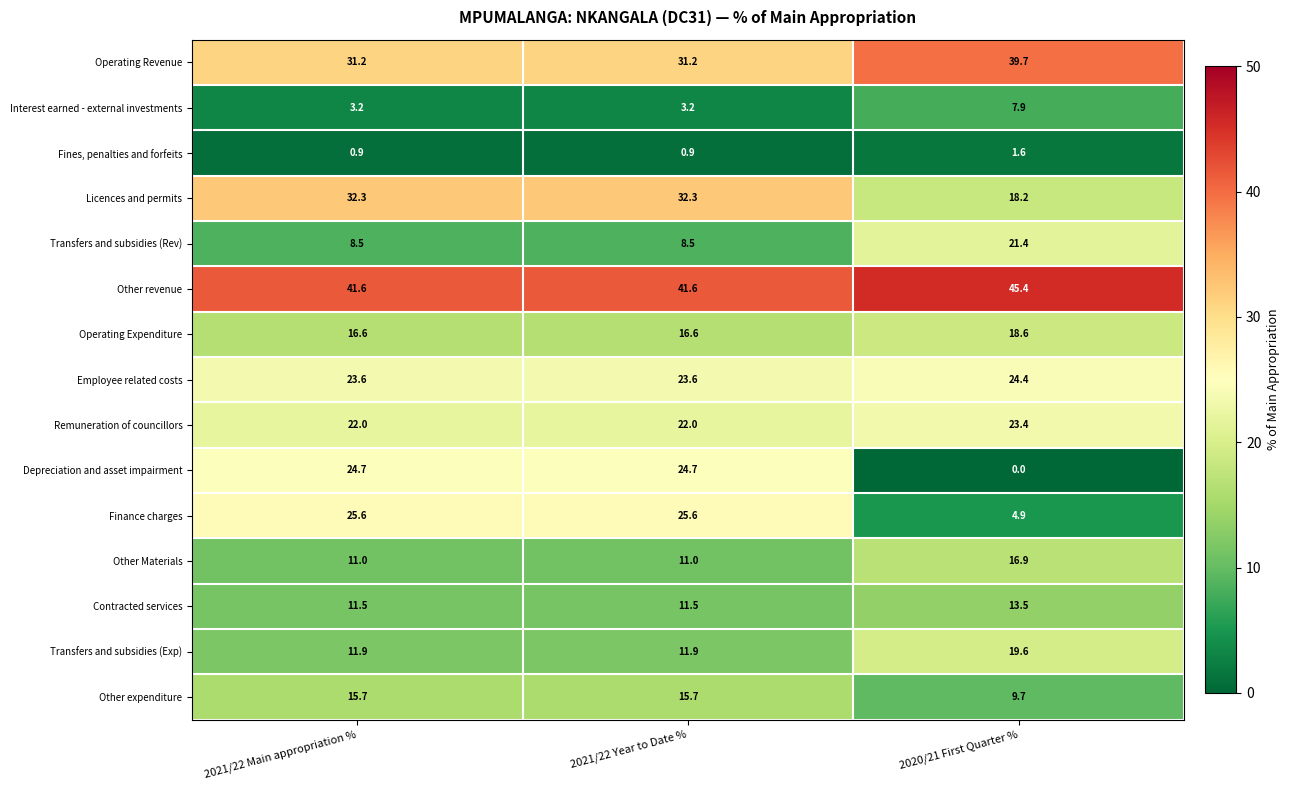

Which series has the largest total across all categories?

Other revenue